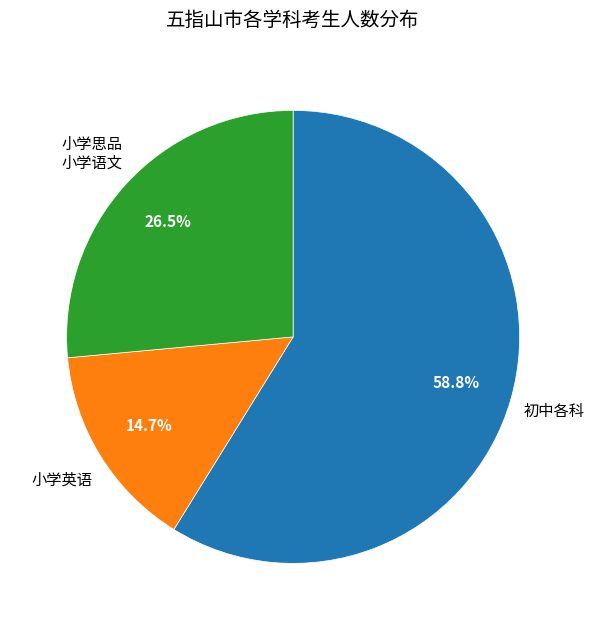

How many segments does this pie chart have?

3